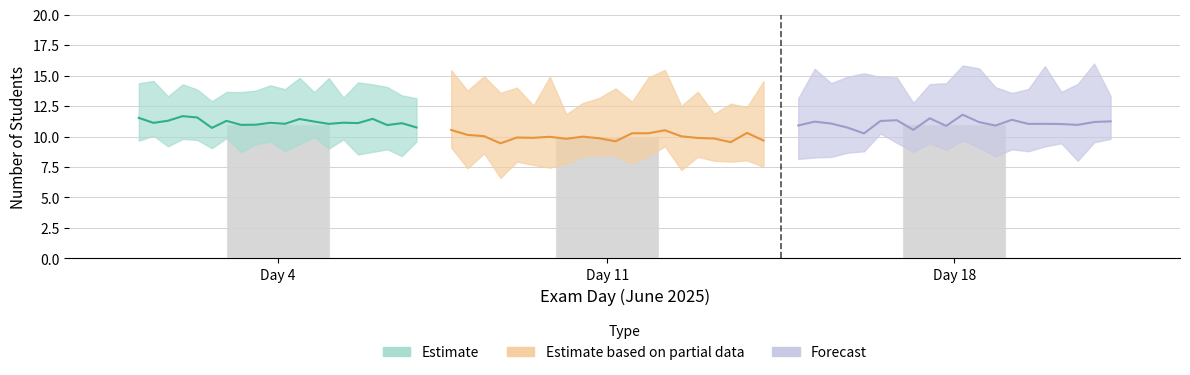

Which category has the lowest value in the Day series?

Day 4